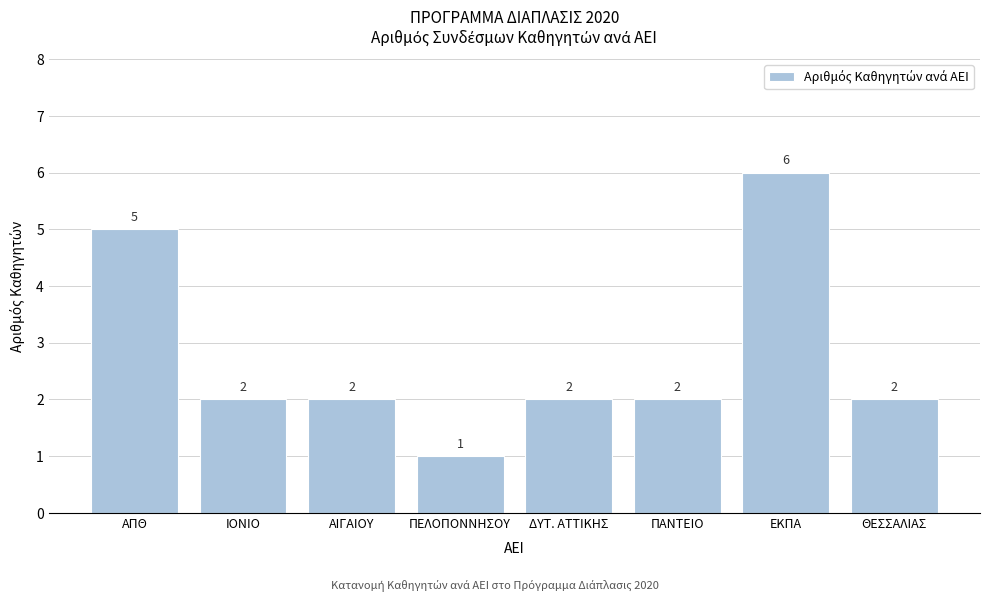

Reading left to right, list all the values displayed in this chart.

ΑΠΘ=5	ΙΟΝΙΟ=2	ΑΙΓΑΙΟΥ=2	ΠΕΛΟΠΟΝΝΗΣΟΥ=1	ΔΥΤ. ΑΤΤΙΚΗΣ=2	ΠΑΝΤΕΙΟ=2	ΕΚΠΑ=6	ΘΕΣΣΑΛΙΑΣ=2